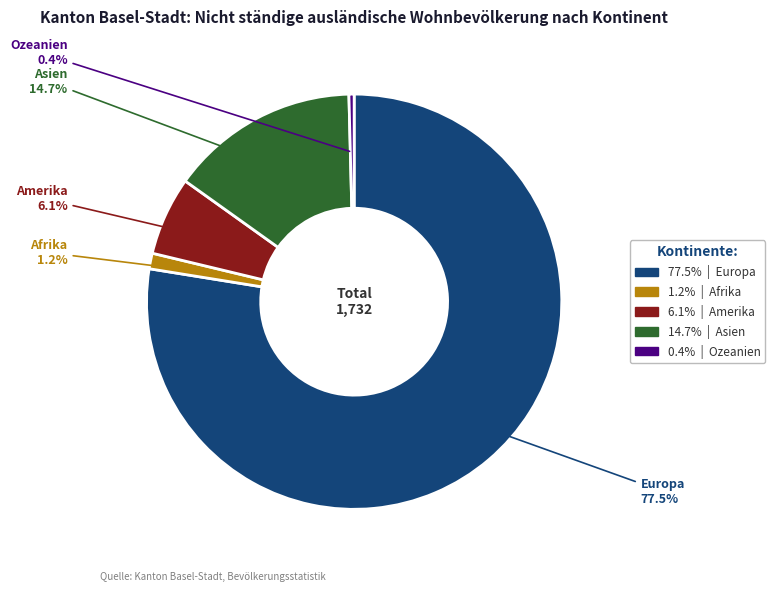

Is there a majority slice in this chart?

Yes